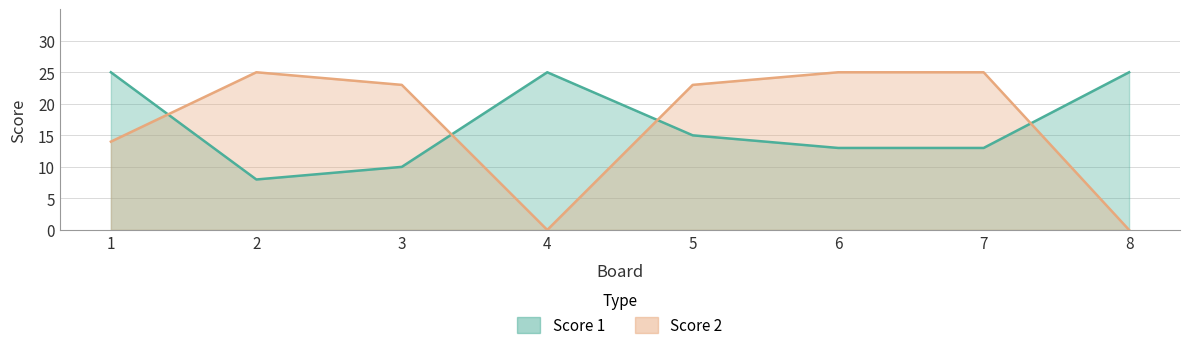

Which series has the widest spread of values?

Score 2